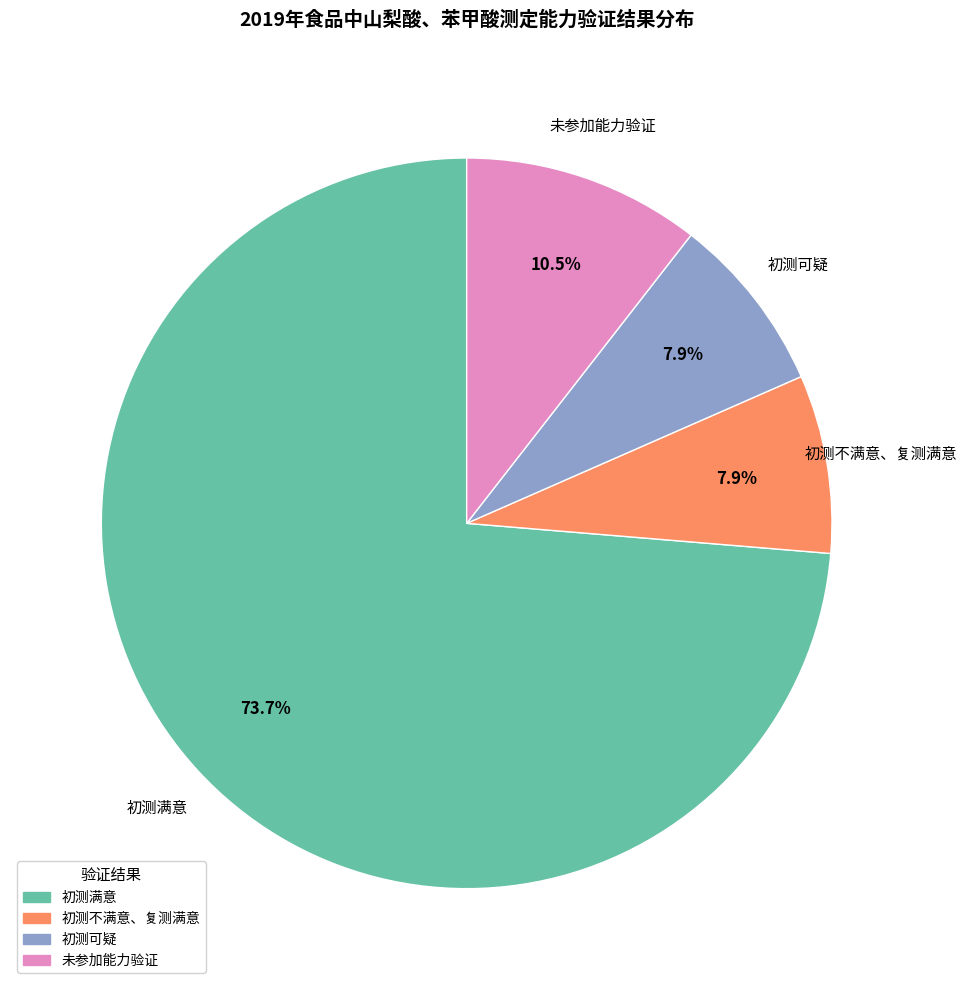

Does 初测满意 represent more than half of the total?

Yes